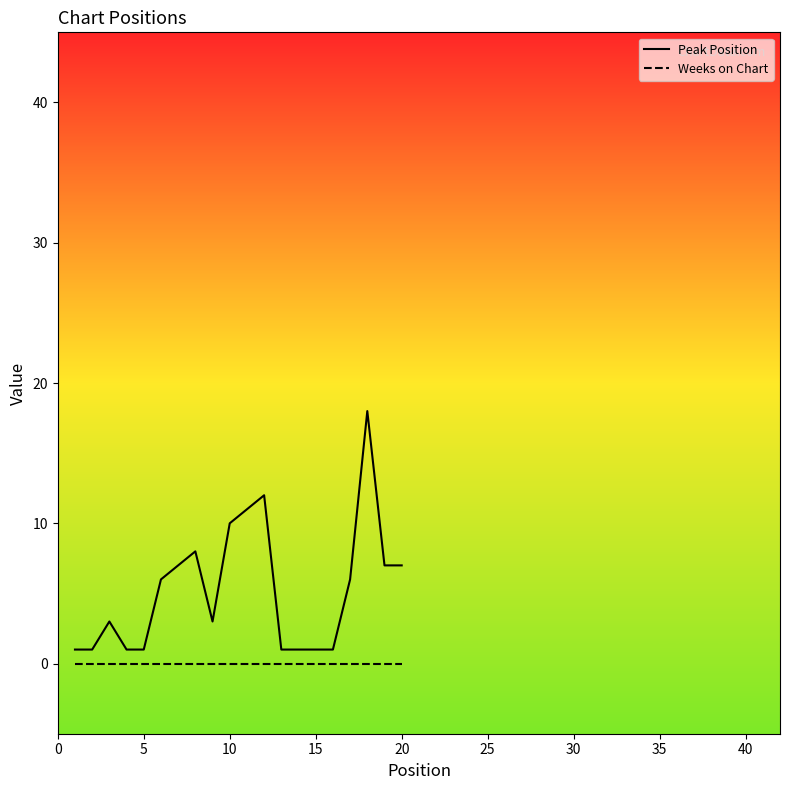

Reading left to right, list all the values displayed in this chart.

Peak Position: 1	1	3	1	1	6	7	8	3	10	11	12	1	1	1	1	6	18	7	7
Weeks on Chart: 0	0	0	0	0	0	0	0	0	0	0	0	0	0	0	0	0	0	0	0